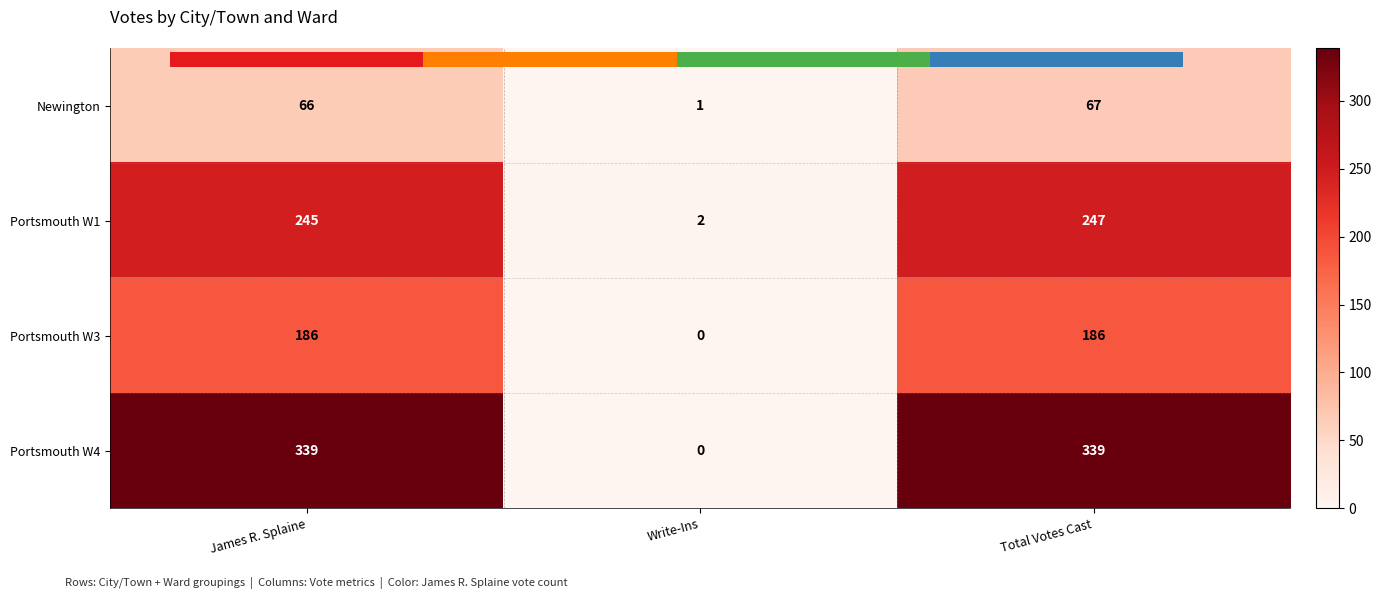

What is the greatest value displayed?

339